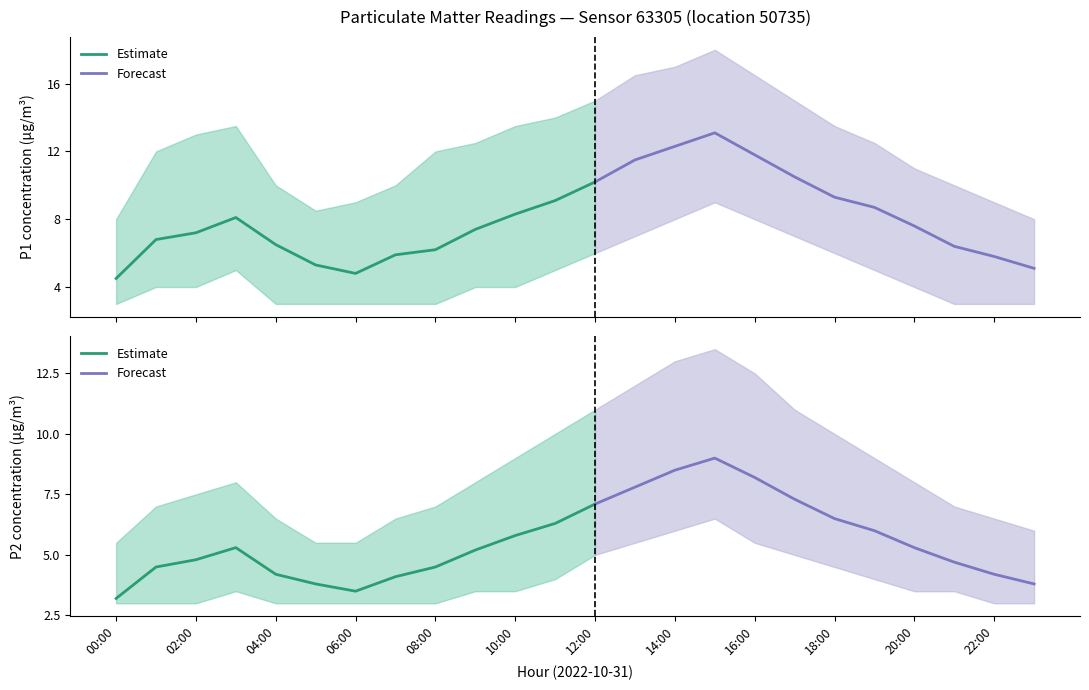

Where is the first local maximum for P2_lower?

03:00